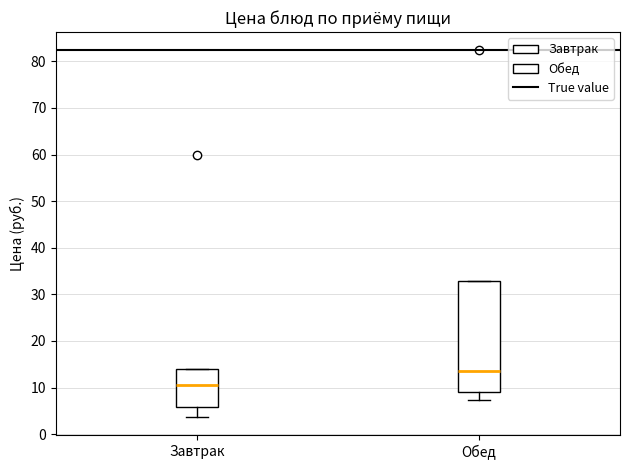

Where does the lower whisker of the box for Обед end on the y-axis? The values are not printed on the chart, so give them approximately, as read against the axis.

7